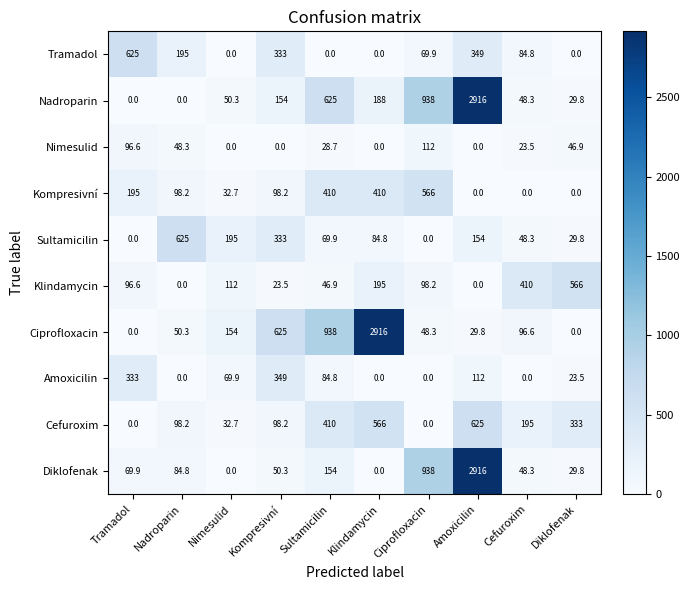

Is the value of Ciprofloxacin at Nimesulid greater than the value of Nadroparin at Cefuroxim?

Yes